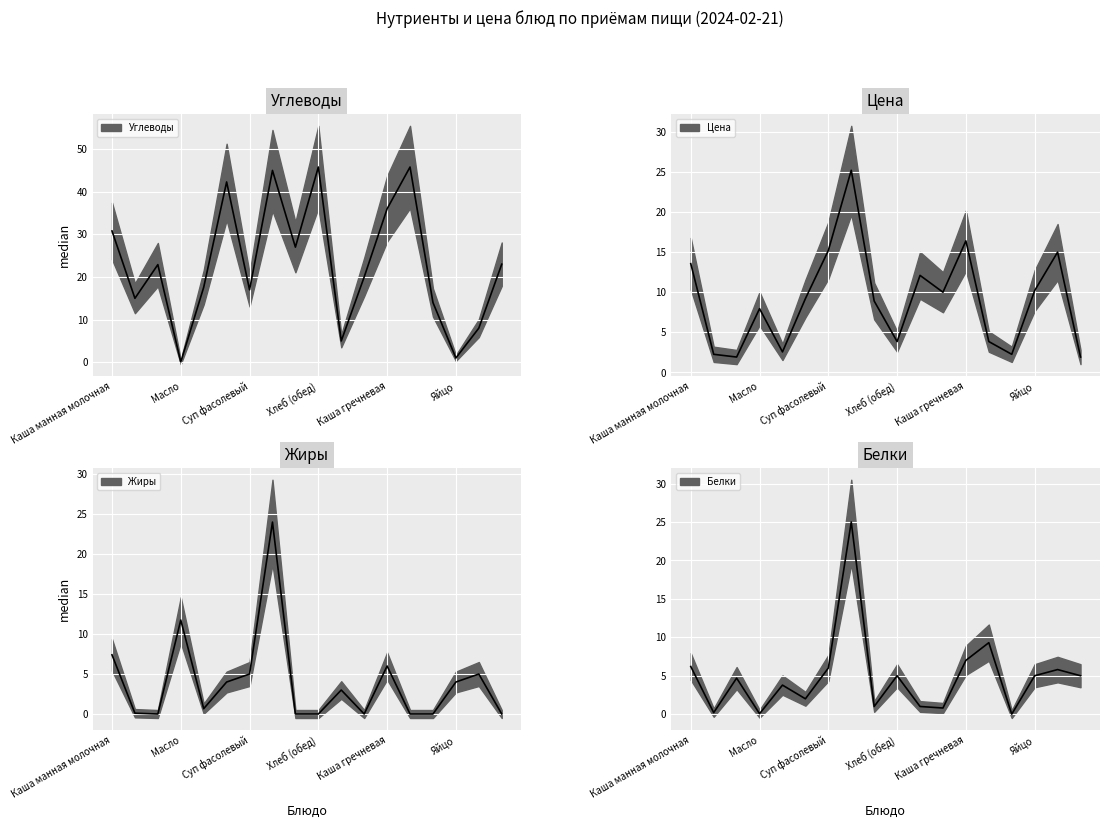

Reading left to right, what are all the values shown in this chart?

Углеводы: 30.8	15.0	22.9	0.1	17.6	42.3	17.0	45.0	27.0	45.8	5.0	20.0	36.0	45.8	14.0	1.0	8.0	23.0
Цена: 13.6	2.3	1.9	8.0	2.6	9.2	15.2	25.2	8.9	3.9	12.1	10.0	16.4	3.9	2.3	10.2	15.0	1.9
Жиры: 7.4	0.1	0.0	11.8	0.7	4.0	5.0	24.0	0.0	0.0	3.0	0.0	6.0	0.0	0.0	4.0	5.0	0.0
Белки: 6.2	0.2	4.7	0.1	3.8	2.0	6.0	25.0	1.0	5.0	1.0	0.8	7.0	9.3	0.0	5.0	5.8	5.0